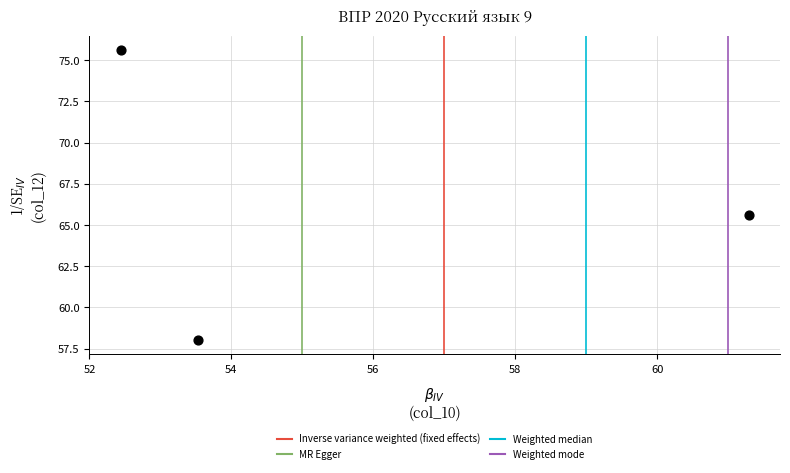

What Y value in the scatter plot is closest to 66?

65.6